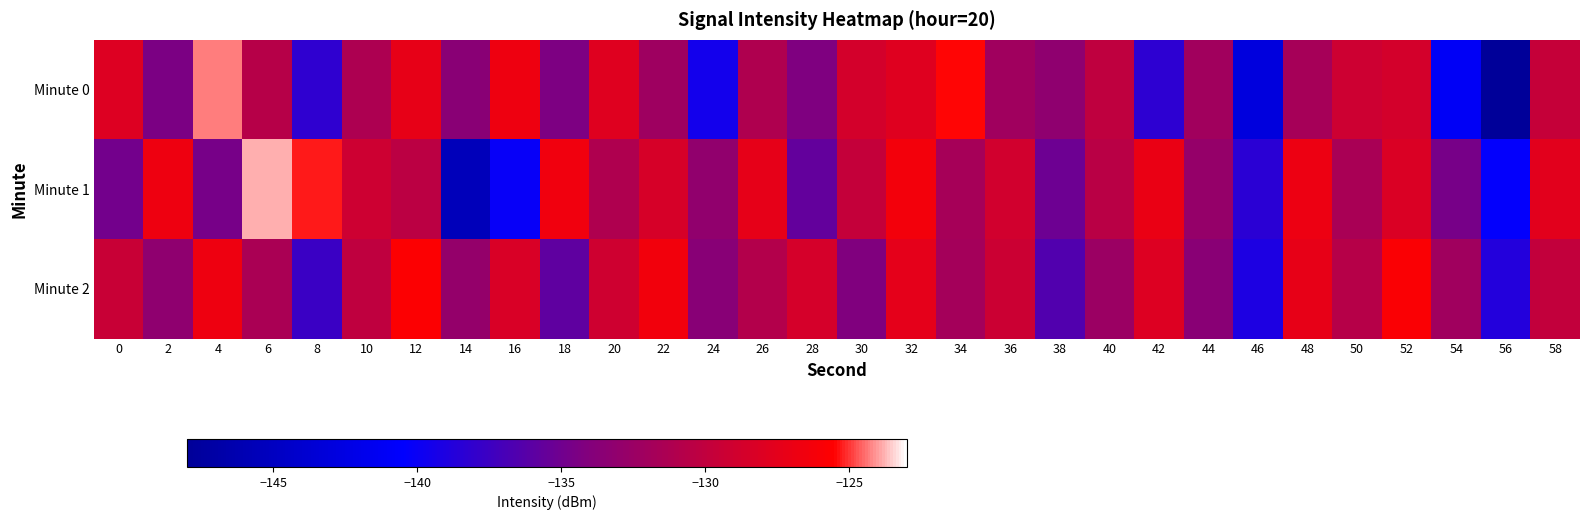

Reading left to right, extract all data points from this chart.

Minute 0: 0=-128.0	2=-134.5	4=-124.3	6=-130.7	8=-138.2	10=-131.3	12=-127.3	14=-133.6	16=-126.8	18=-134.3	20=-127.8	22=-132.2	24=-139.5	26=-131.1	28=-134.3	30=-128.7	32=-127.9	34=-125.5	36=-132.2	38=-133.2	40=-130.0	42=-138.3	44=-132.1	46=-143.0	48=-131.7	50=-129.2	52=-128.7	54=-141.1	56=-148.0	58=-129.7
Minute 1: 0=-134.8	2=-126.8	4=-134.7	6=-123.9	8=-125.3	10=-129.2	12=-130.3	14=-145.5	16=-140.1	18=-126.5	20=-131.2	22=-128.5	24=-133.1	26=-127.3	28=-135.6	30=-129.8	32=-126.4	34=-131.7	36=-128.9	38=-135.2	40=-130.5	42=-127.1	44=-132.8	46=-138.4	48=-126.9	50=-131.5	52=-128.2	54=-134.7	56=-140.3	58=-127.6
Minute 2: 0=-129.5	2=-133.2	4=-126.8	6=-131.4	8=-137.6	10=-130.1	12=-125.7	14=-132.9	16=-128.3	18=-135.8	20=-129.1	22=-126.5	24=-133.7	26=-130.9	28=-128.6	30=-134.2	32=-127.4	34=-131.8	36=-129.3	38=-136.5	40=-132.4	42=-128.0	44=-133.6	46=-139.1	48=-127.2	50=-130.7	52=-125.9	54=-132.1	56=-138.8	58=-129.9